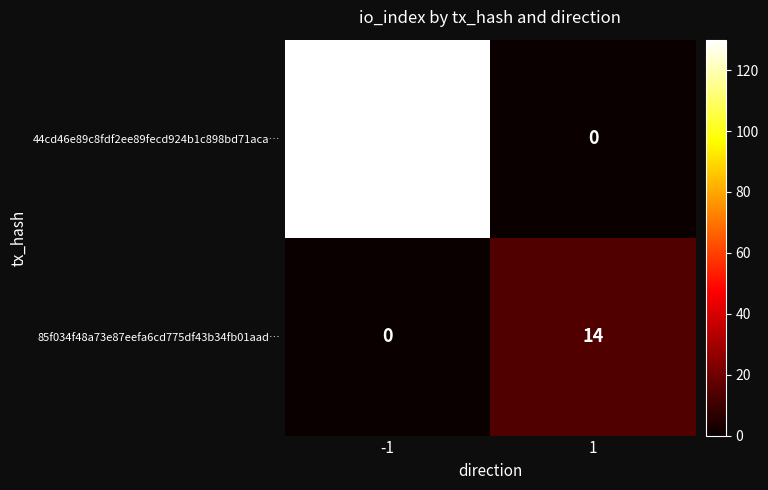

True or false: 85f034f48a73e87eefa6cd775df43b34fb01aad… has a value of 14 at 1.

True